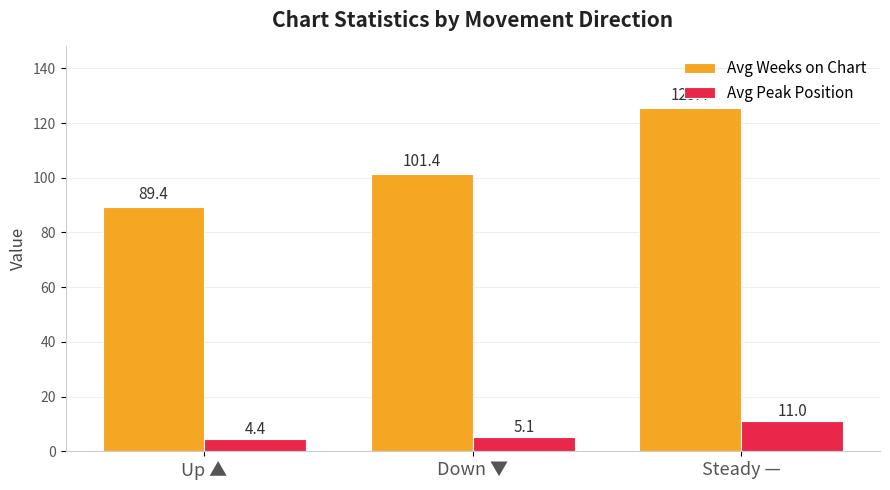

What is the total value across all series at Up ▲?

93.9